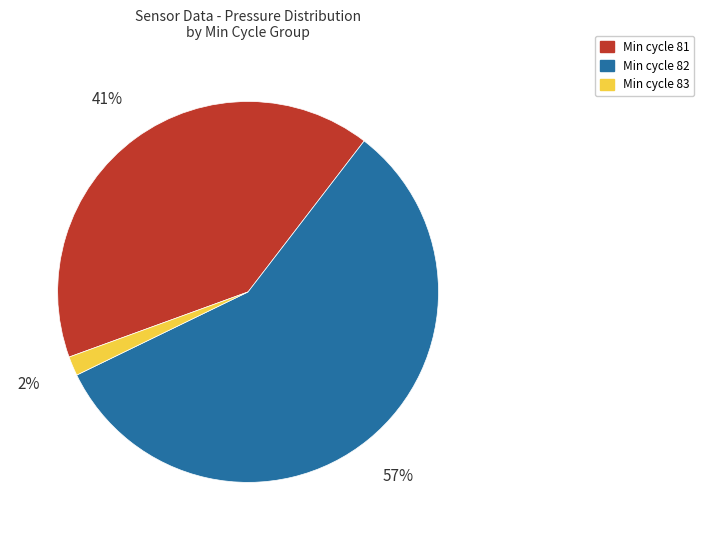

To the nearest percent, what is the average slice percentage?

33%